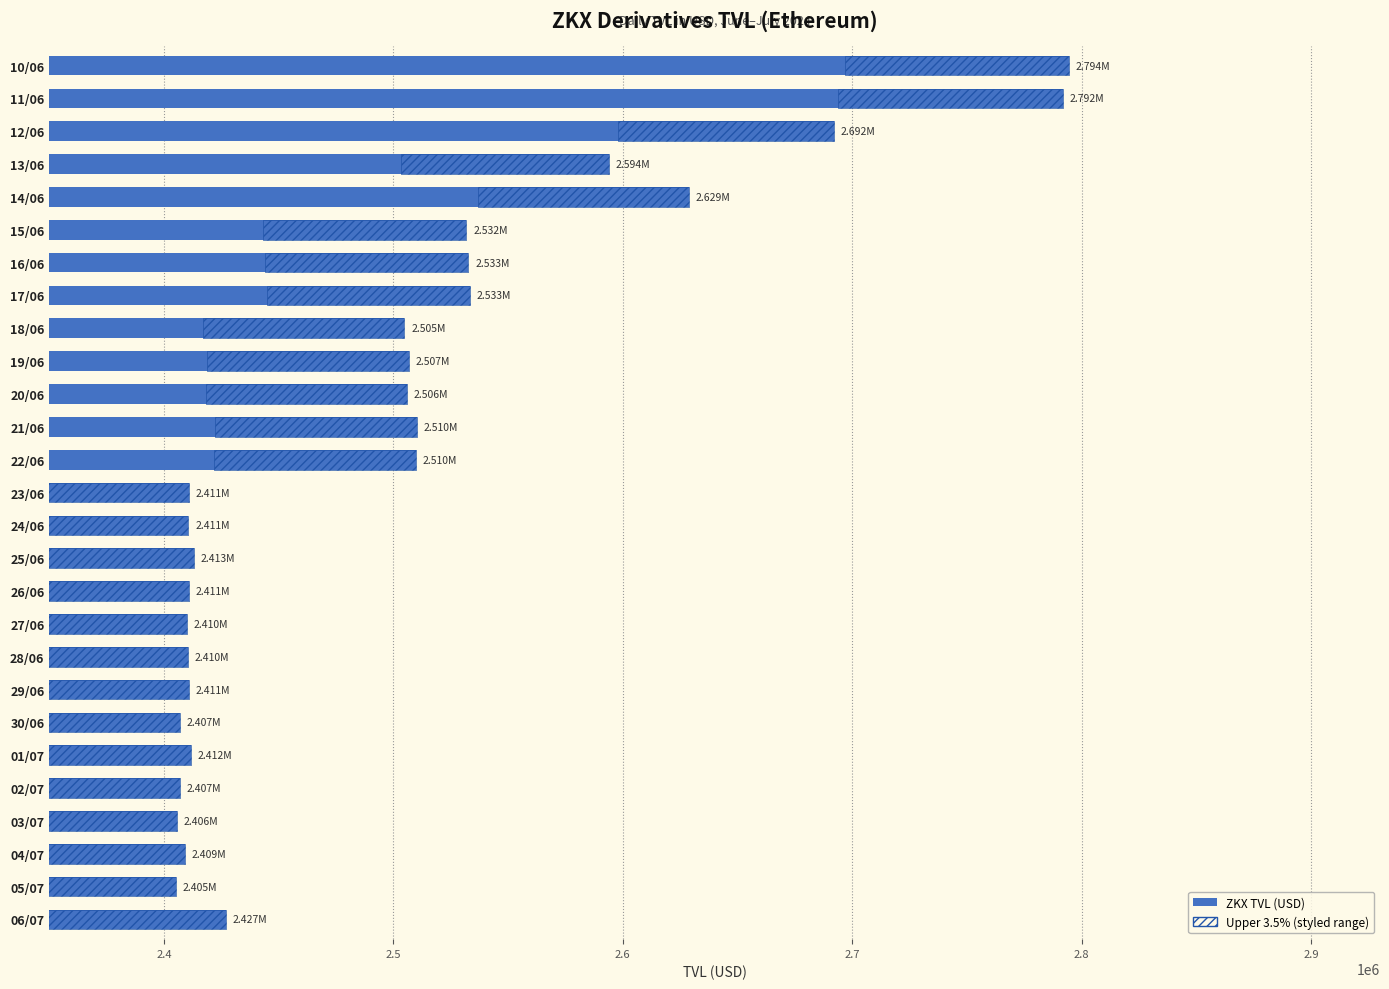

Is it true that the value at 06/07 is 2427051.0?

True